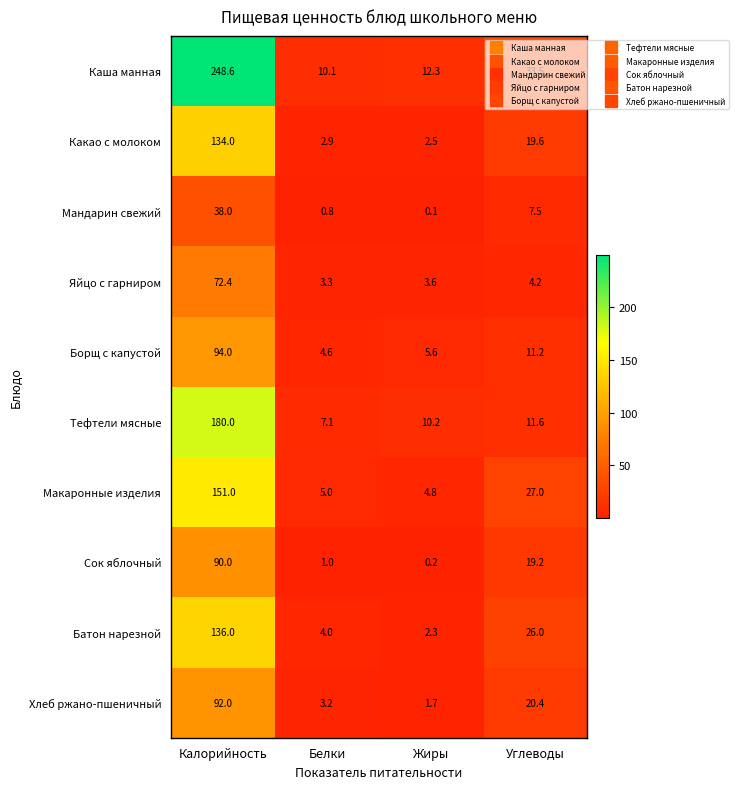

What is the difference between the Каша манная values at Углеводы and Калорийность?

215.1